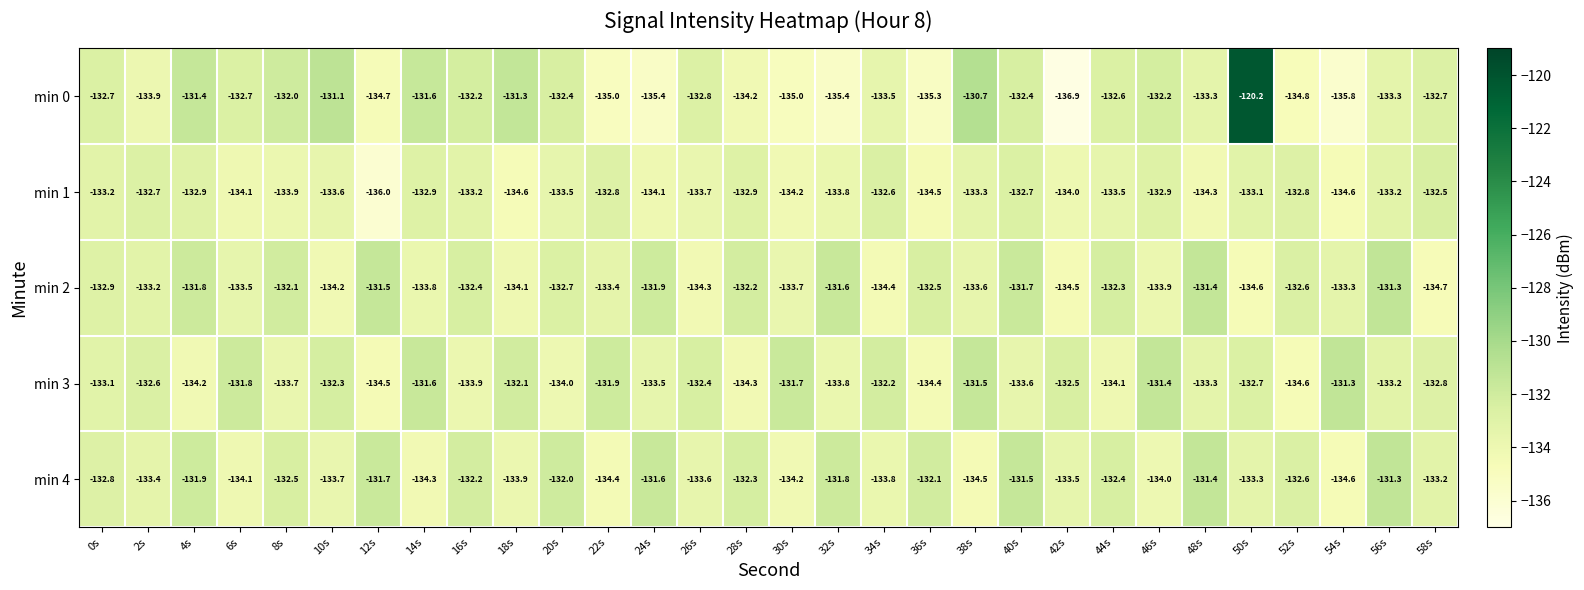

Which series changed the most between 22s and 46s?

min 0